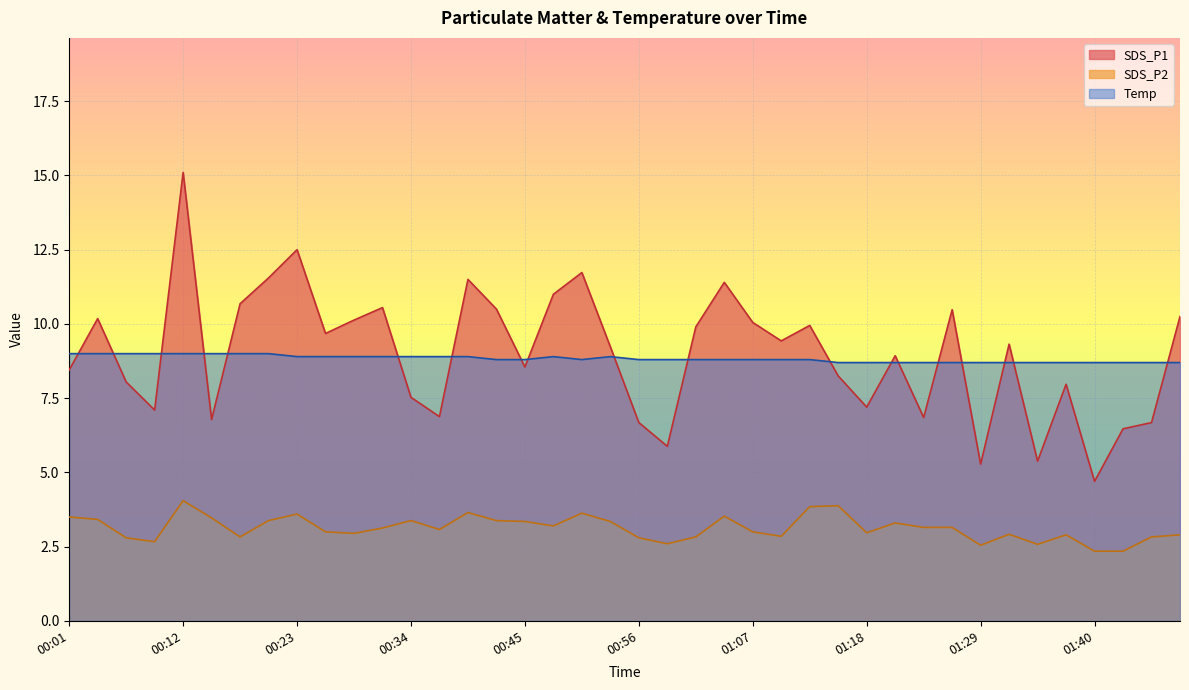

What is the difference between the maximum and minimum values in the SDS_P2 series?

1.7